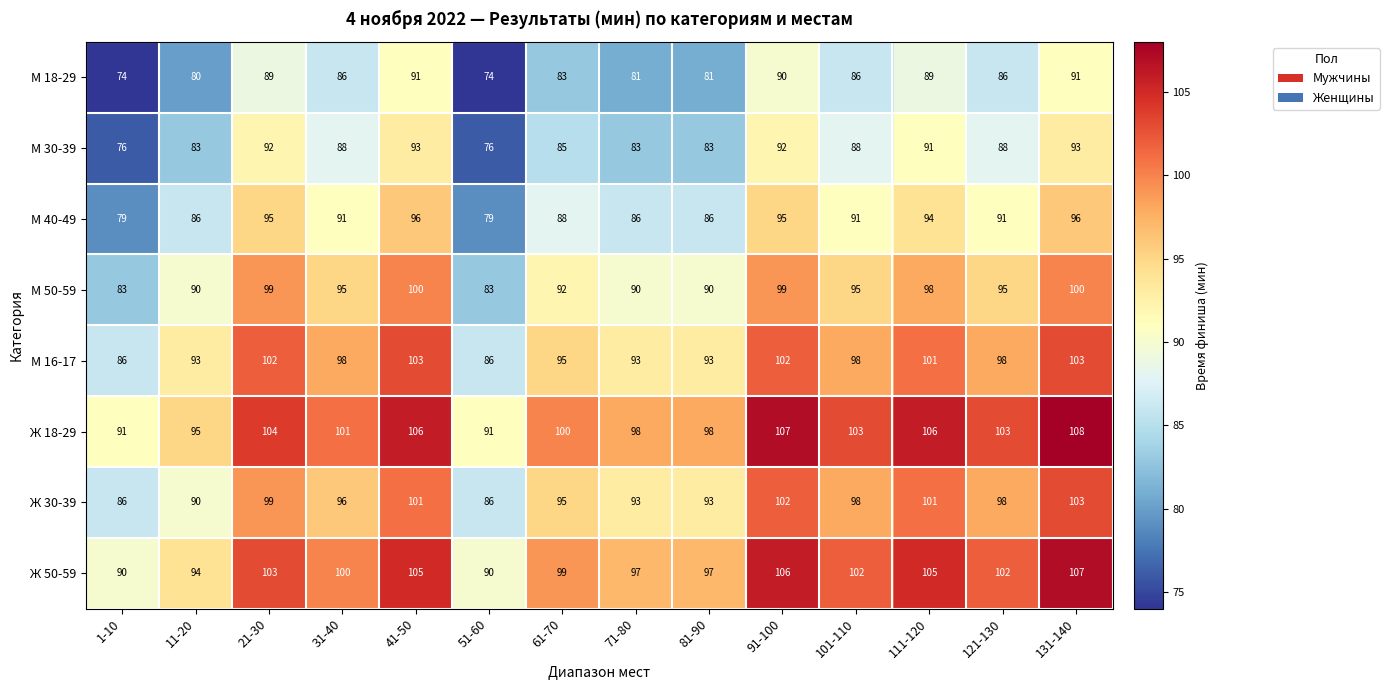

What is the difference between the second highest and second lowest values in the М 18-29 series?

17